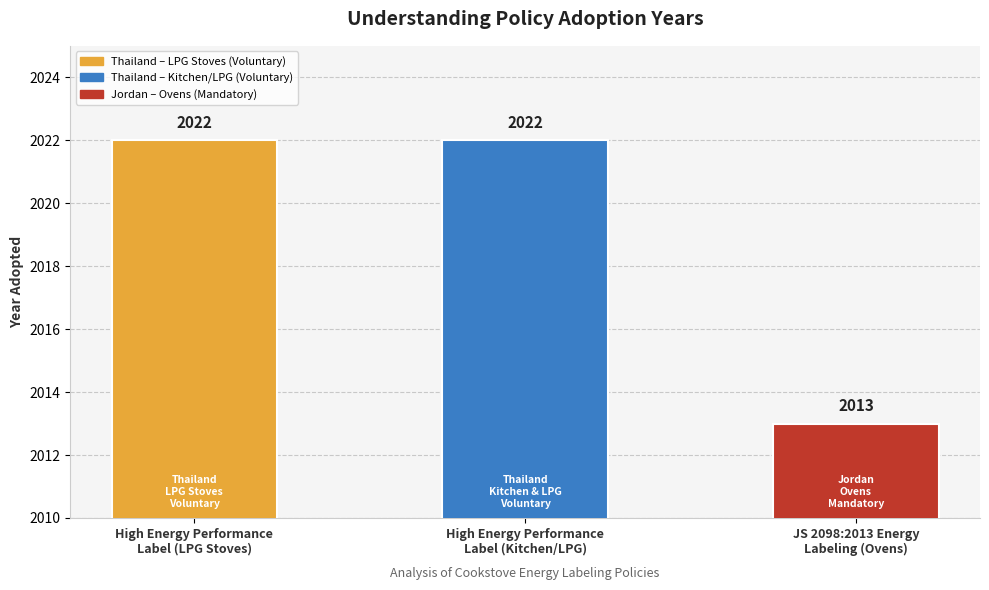

Are the bars grouped side by side (vs. stacked)?

No